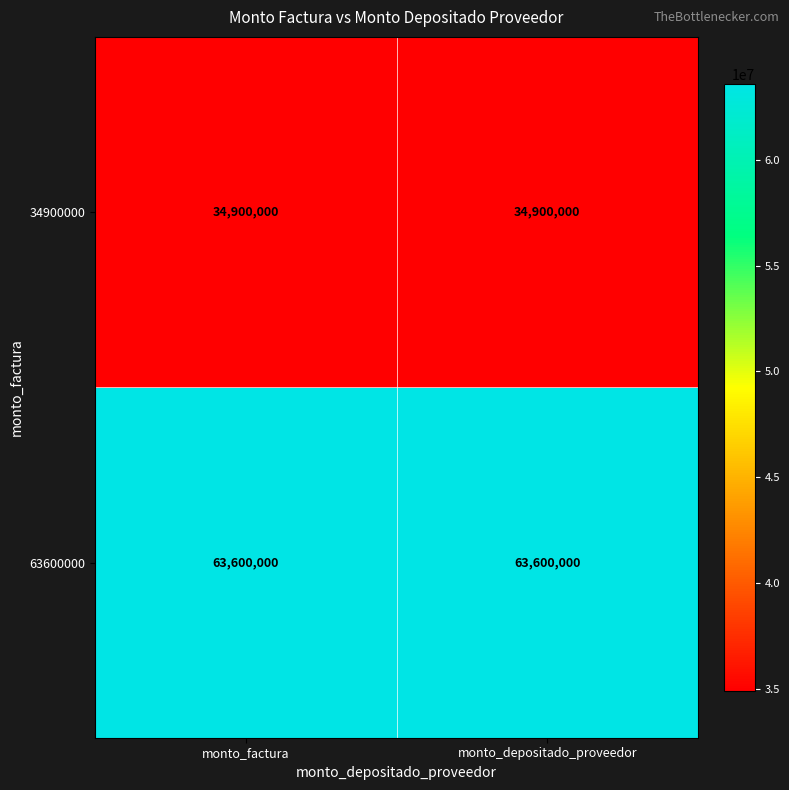

The value of 63600000 at monto_factura is 101789227. True or false?

False